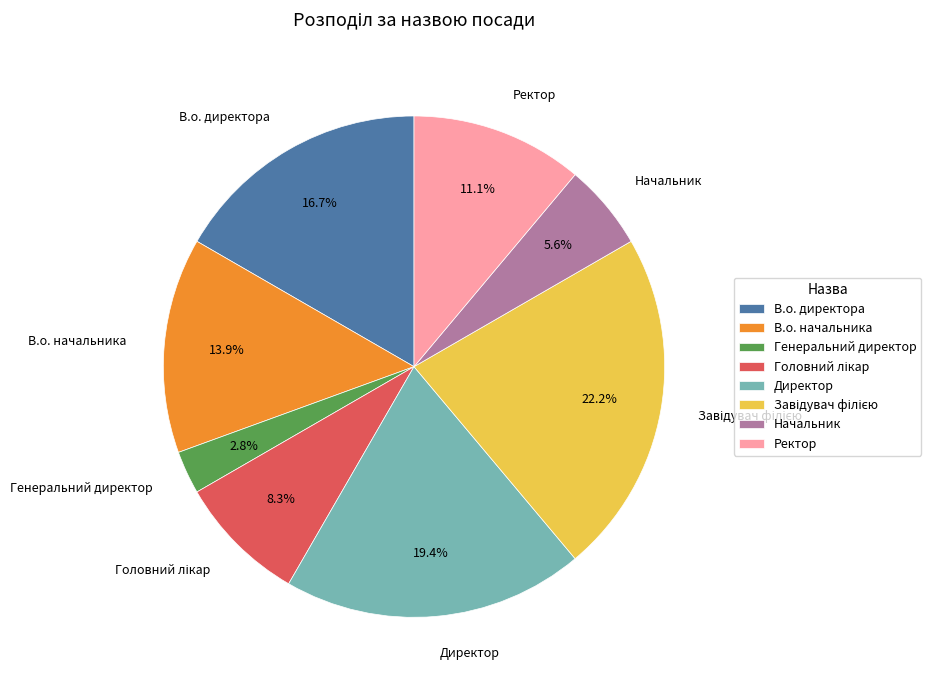

How much of the chart is everything except В.о. директора?

83.3%